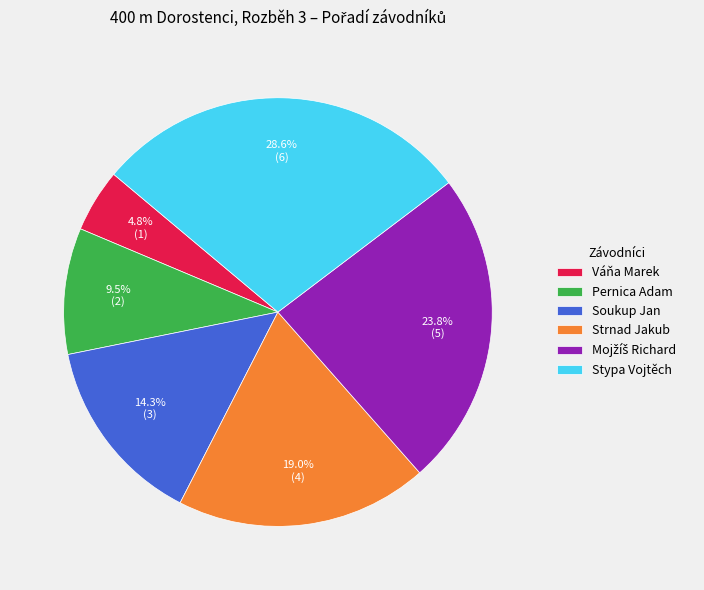

Which category has the biggest portion of the pie?

Stypa Vojtěch